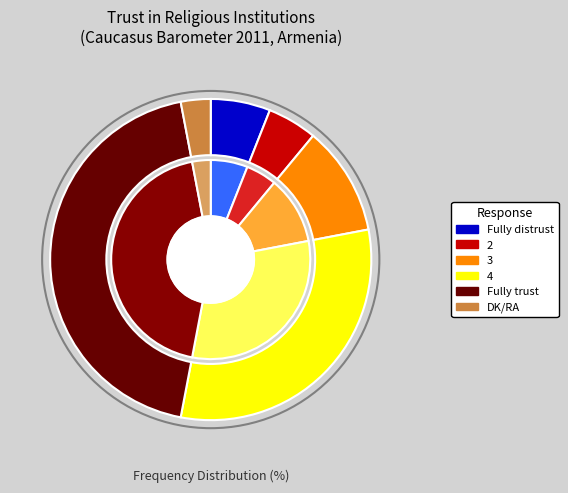

What is the largest slice in the pie chart?

Fully trust